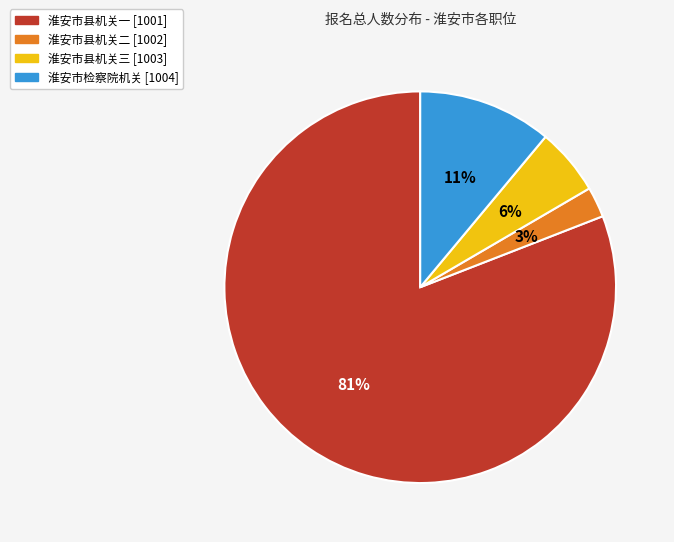

To the nearest percent, what percentage of the pie is 淮安市县机关二 [1002]?

3%